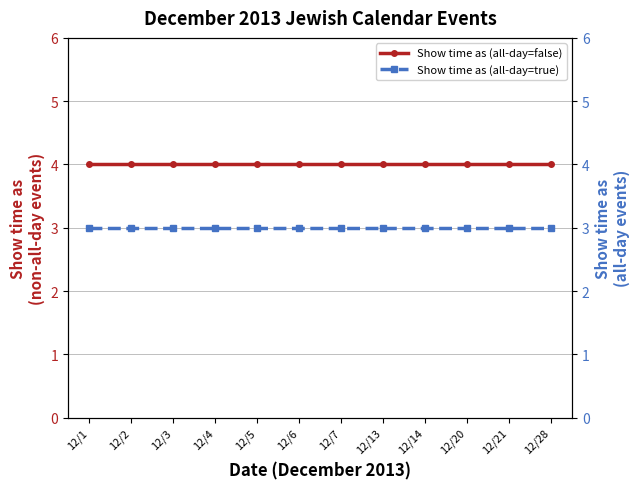

Does the chart have visible grid lines?

Yes